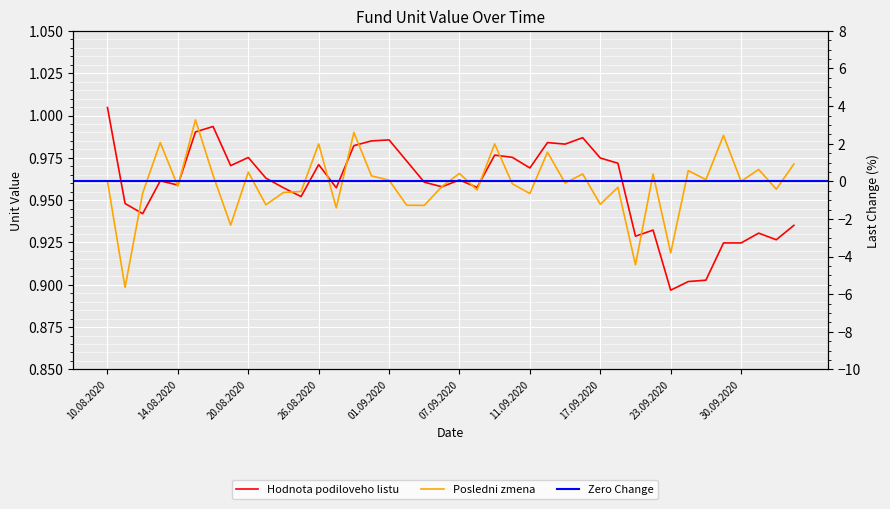

What position from the left is 09.09.2020?

23